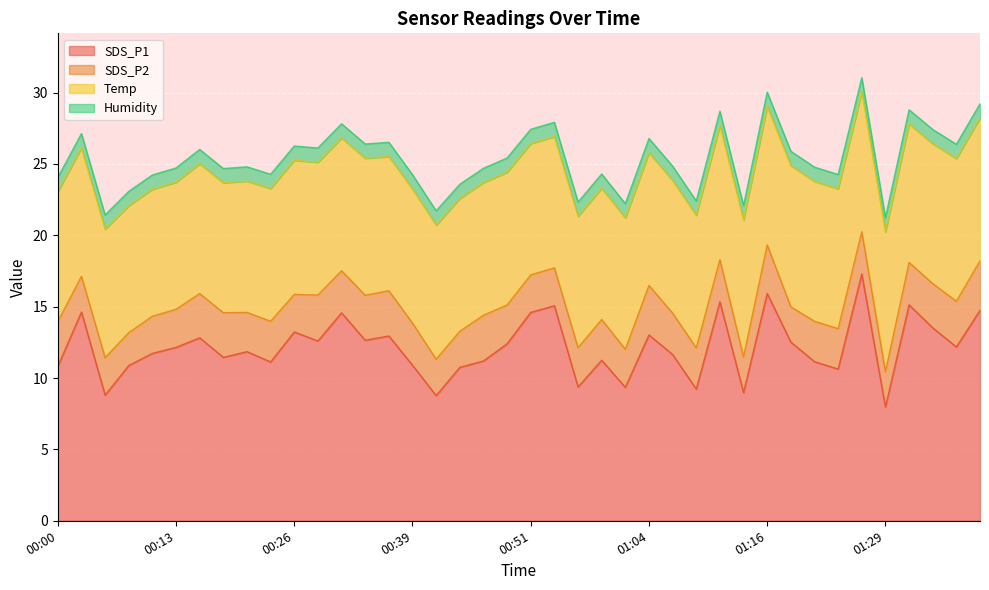

Reading left to right, list all the values displayed in this chart.

SDS_P1: 00:00=10.8	00:03=14.6	00:06=8.8	00:08=10.9	00:11=11.7	00:13=12.2	00:16=12.8	00:18=11.4	00:21=11.8	00:23=11.1	00:26=13.2	00:29=12.6	00:31=14.6	00:34=12.7	00:36=12.9	00:39=10.9	00:41=8.8	00:44=10.8	00:46=11.2	00:49=12.4	00:51=14.6	00:54=15.1	00:56=9.4	00:59=11.2	01:01=9.3	01:04=13.0	01:06=11.7	01:09=9.2	01:11=15.3	01:14=9.0	01:16=15.9	01:19=12.5	01:21=11.2	01:24=10.6	01:26=17.3	01:29=8.0	01:31=15.1	01:34=13.5	01:37=12.2	01:39=14.8
SDS_P2: 00:00=3.1	00:03=2.5	00:06=2.6	00:08=2.3	00:11=2.6	00:13=2.7	00:16=3.1	00:18=3.1	00:21=2.8	00:23=2.9	00:26=2.6	00:29=3.2	00:31=3.0	00:34=3.1	00:36=3.2	00:39=3.0	00:41=2.5	00:44=2.5	00:46=3.2	00:49=2.7	00:51=2.6	00:54=2.6	00:56=2.8	00:59=2.9	01:01=2.7	01:04=3.5	01:06=2.9	01:09=2.9	01:11=3.0	01:14=2.5	01:16=3.4	01:19=2.5	01:21=2.8	01:24=2.8	01:26=3.0	01:29=2.5	01:31=3.0	01:34=3.1	01:37=3.2	01:39=3.5
Temp: 00:00=9.1	00:03=9.0	00:06=9.0	00:08=8.9	00:11=8.9	00:13=8.9	00:16=9.1	00:18=9.1	00:21=9.2	00:23=9.3	00:26=9.4	00:29=9.3	00:31=9.3	00:34=9.6	00:36=9.4	00:39=9.4	00:41=9.4	00:44=9.3	00:46=9.3	00:49=9.3	00:51=9.2	00:54=9.2	00:56=9.2	00:59=9.2	01:01=9.2	01:04=9.3	01:06=9.3	01:09=9.3	01:11=9.4	01:14=9.6	01:16=9.7	01:19=9.9	01:21=9.8	01:24=9.8	01:26=9.8	01:29=9.8	01:31=9.7	01:34=9.8	01:37=10.0	01:39=10.0
Humidity: 00:00=1.0	00:03=1.0	00:06=1.0	00:08=1.0	00:11=1.0	00:13=1.0	00:16=1.0	00:18=1.0	00:21=1.0	00:23=1.0	00:26=1.0	00:29=1.0	00:31=1.0	00:34=1.0	00:36=1.0	00:39=1.0	00:41=1.0	00:44=1.0	00:46=1.0	00:49=1.0	00:51=1.0	00:54=1.0	00:56=1.0	00:59=1.0	01:01=1.0	01:04=1.0	01:06=1.0	01:09=1.0	01:11=1.0	01:14=1.0	01:16=1.0	01:19=1.0	01:21=1.0	01:24=1.0	01:26=1.0	01:29=1.0	01:31=1.0	01:34=1.0	01:37=1.0	01:39=1.0